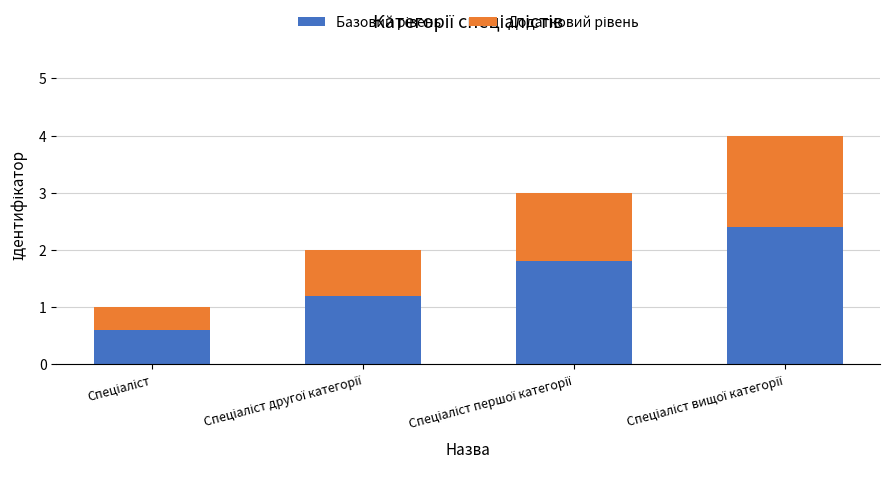

What is the difference between the second highest and second lowest values in the Базовий рівень series?

0.6